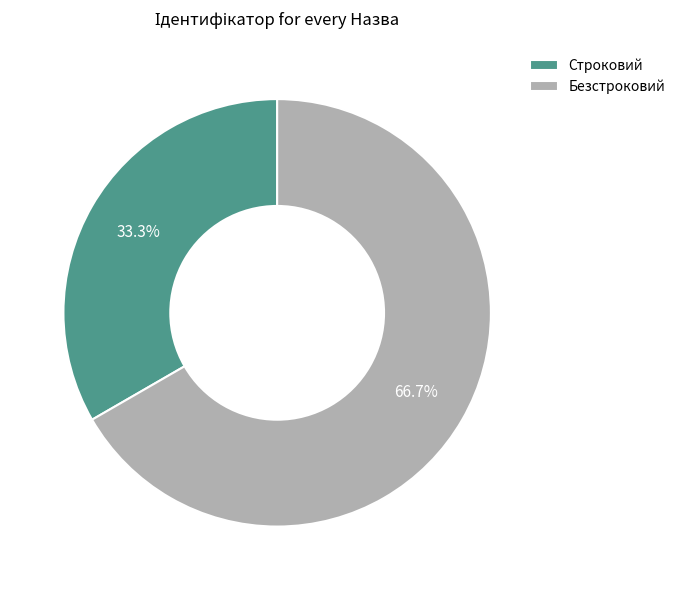

To the nearest percent, what is the average slice percentage?

50%